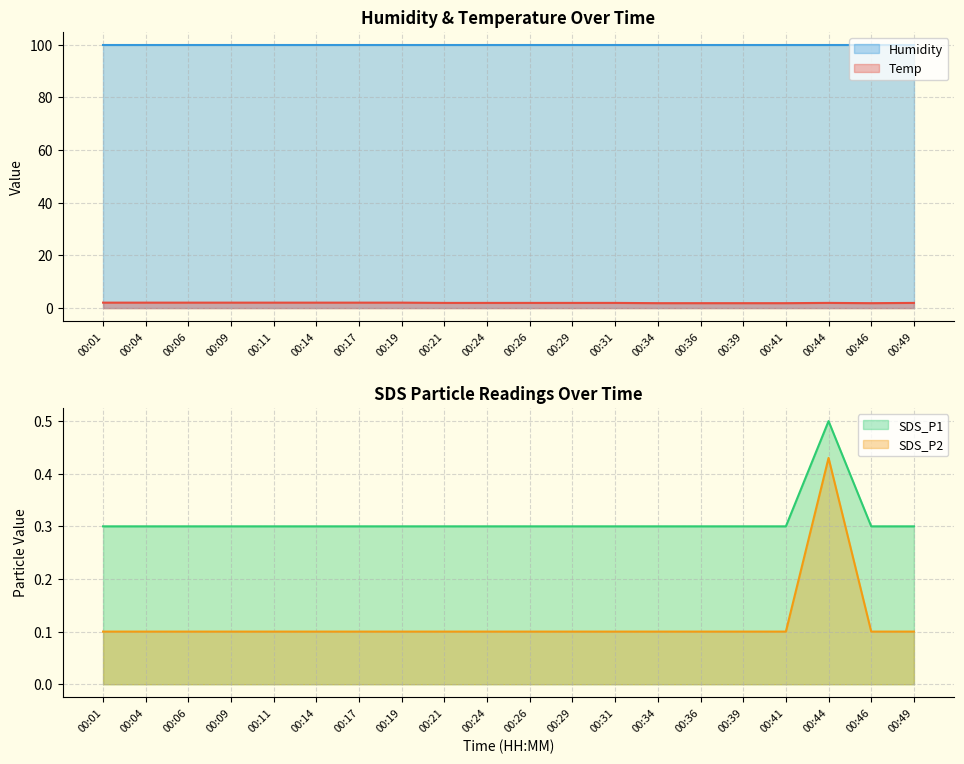

What is the minimum value for SDS_P1?

0.3